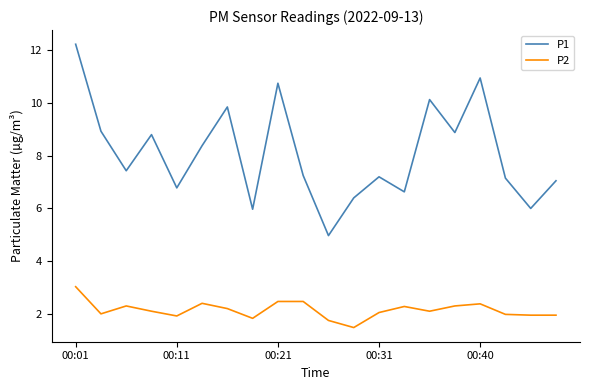

Which series has the largest total across all categories?

P1